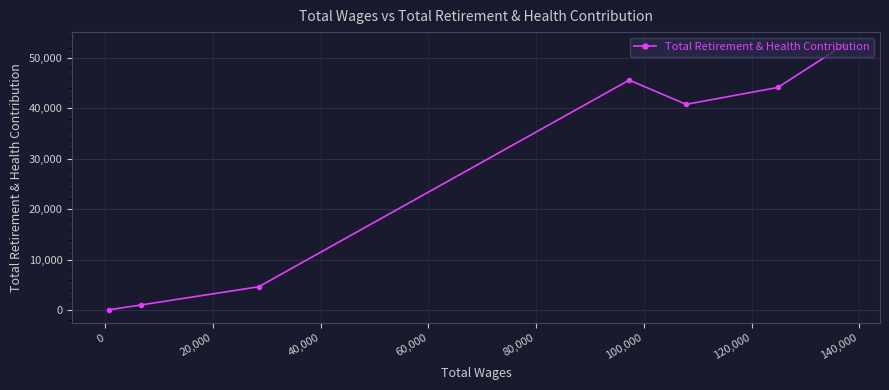

What is the sum of all values?

188948